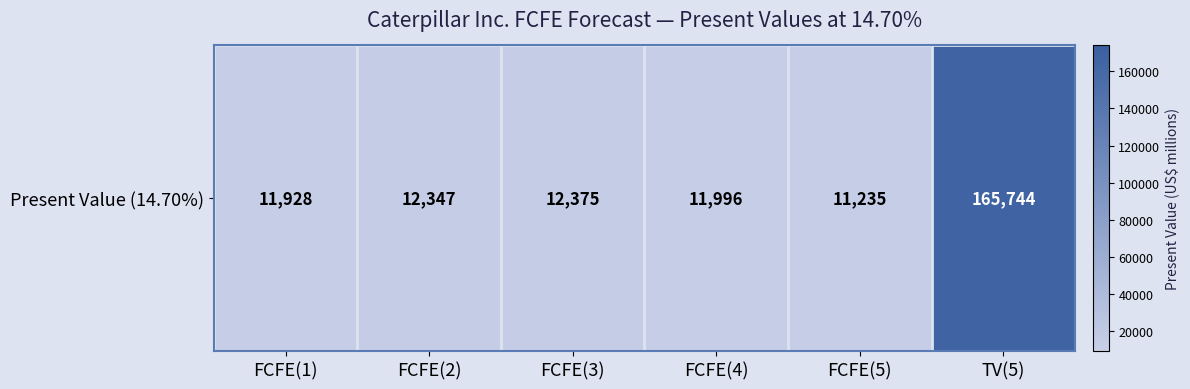

List the labels in order of value, smallest first.

FCFE(5), FCFE(1), FCFE(4), FCFE(2), FCFE(3), TV(5)